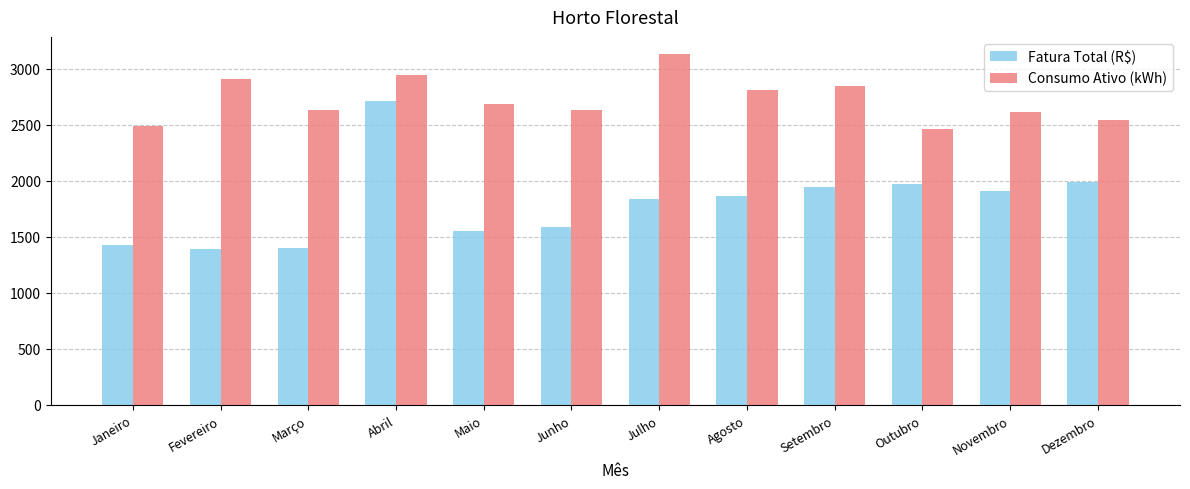

Between Maio and Dezembro, which series saw the biggest shift?

Fatura Total (R$)